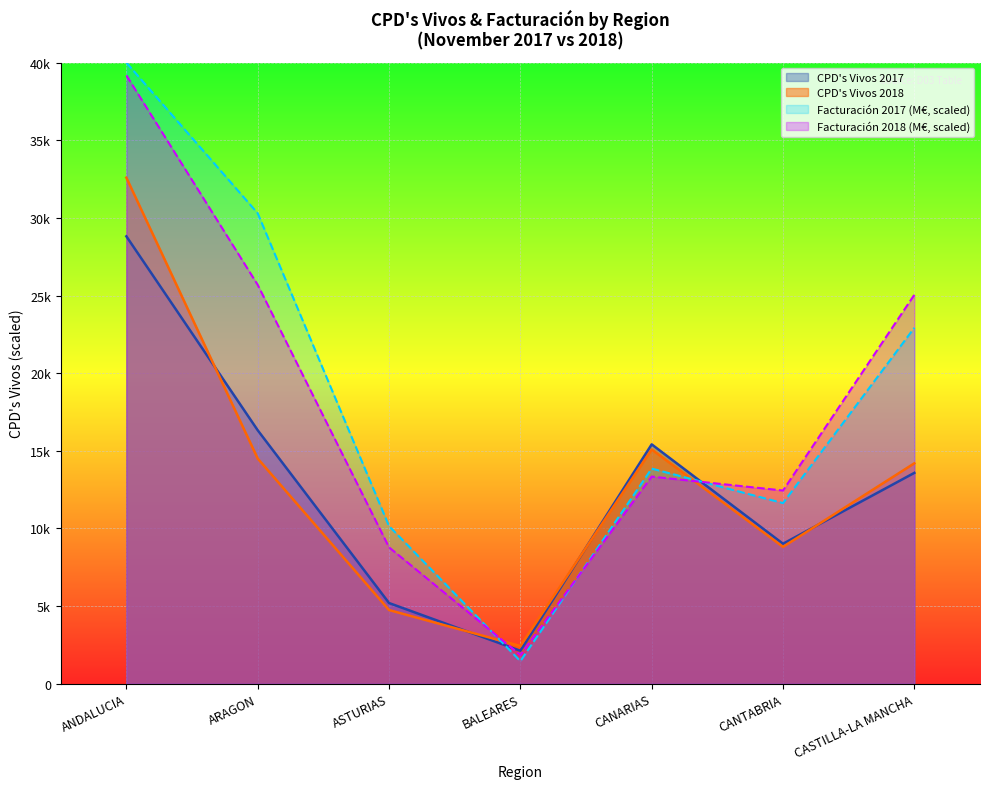

Reading left to right, list all the values displayed in this chart.

CPD's Vivos 2018: 32590.0	14502.0	4747.0	2432.0	15087.0	8815.0	14195.0
Facturación 2018: 39176.5	25687.6	8784.3	1853.5	13340.1	12443.1	25048.3
CPD's Vivos 2017: 28812.0	16324.0	5198.0	2124.0	15416.0	9015.0	13580.0
Facturación 2017: 40000.0	30296.4	10153.5	1455.8	13855.3	11632.5	22922.0